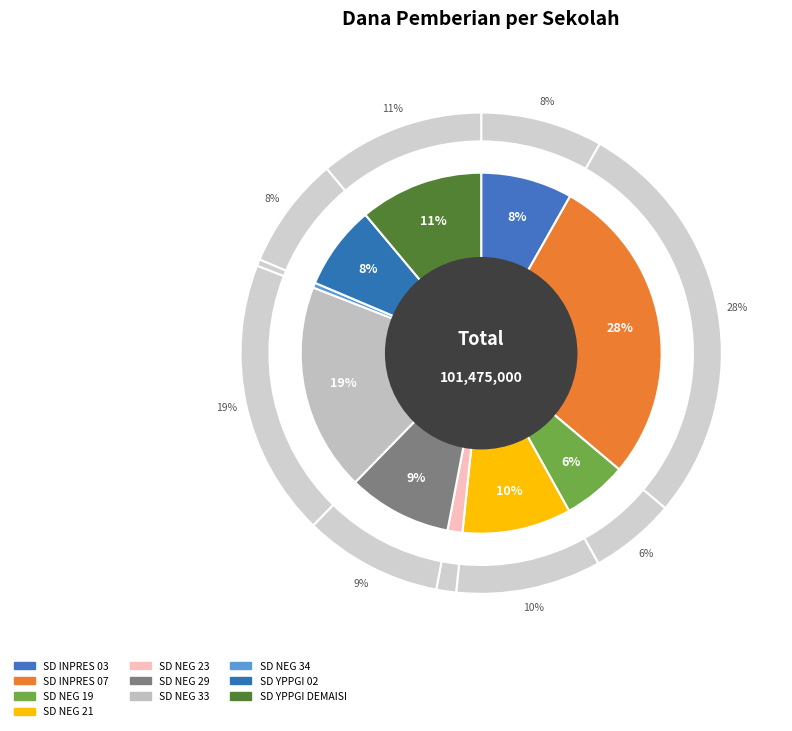

To the nearest percent, what is the average slice percentage?

10%